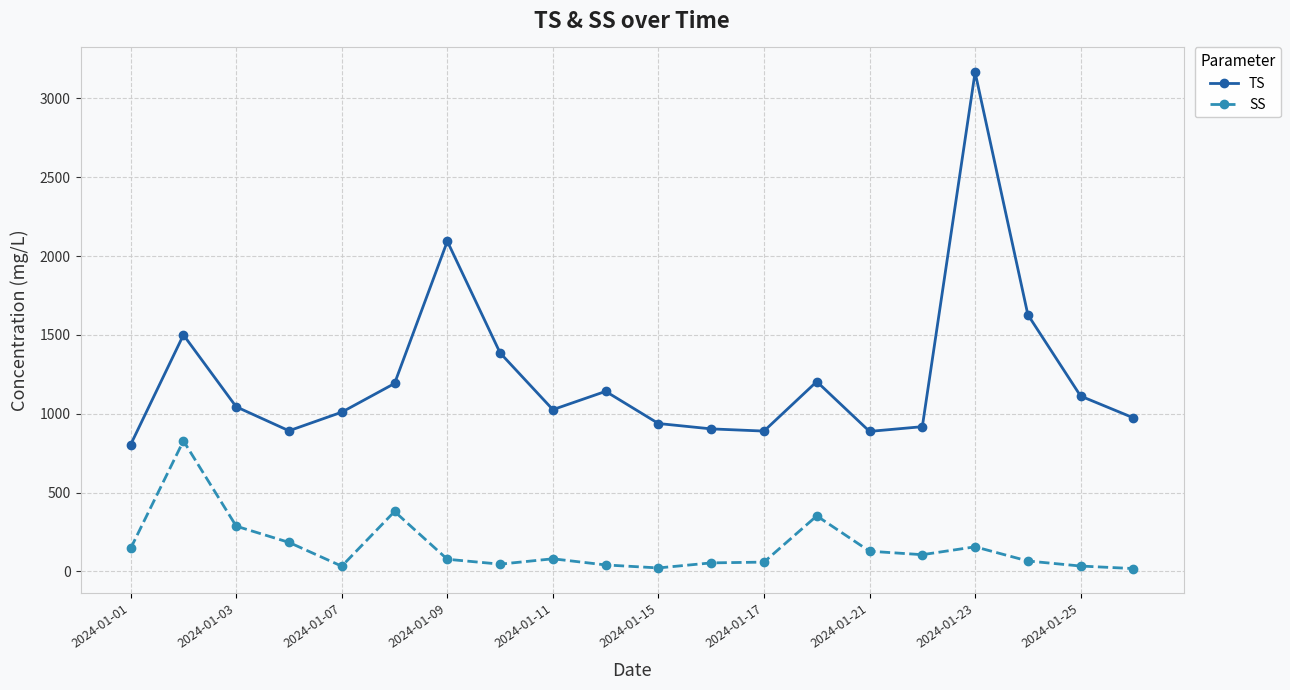

Does the chart display data point markers on the line(s)?

Yes